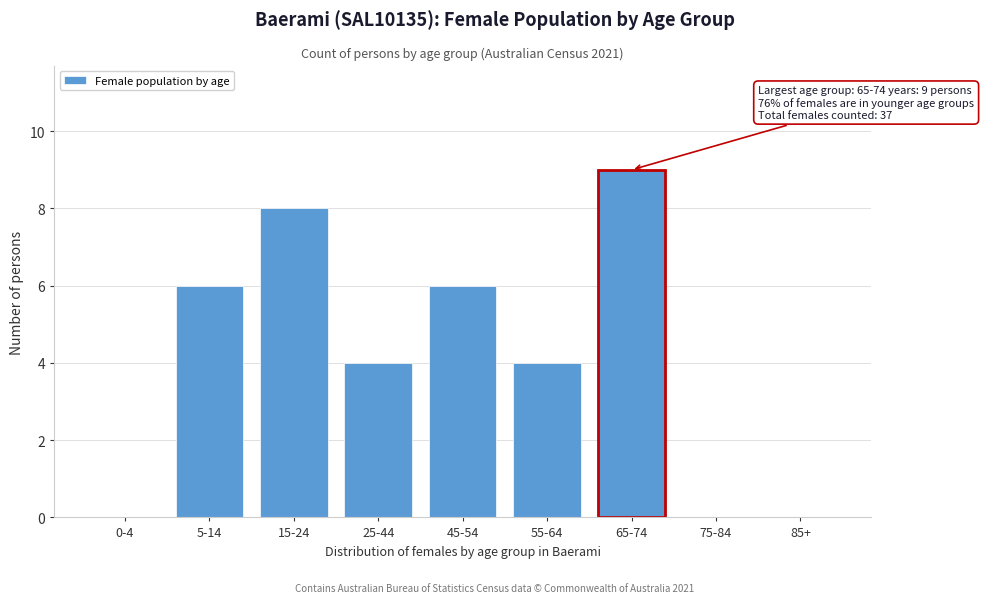

Reading left to right, transcribe all the data shown in this chart.

0-4=0	5-14=6	15-24=8	25-44=4	45-54=6	55-64=4	65-74=9	75-84=0	85+=0